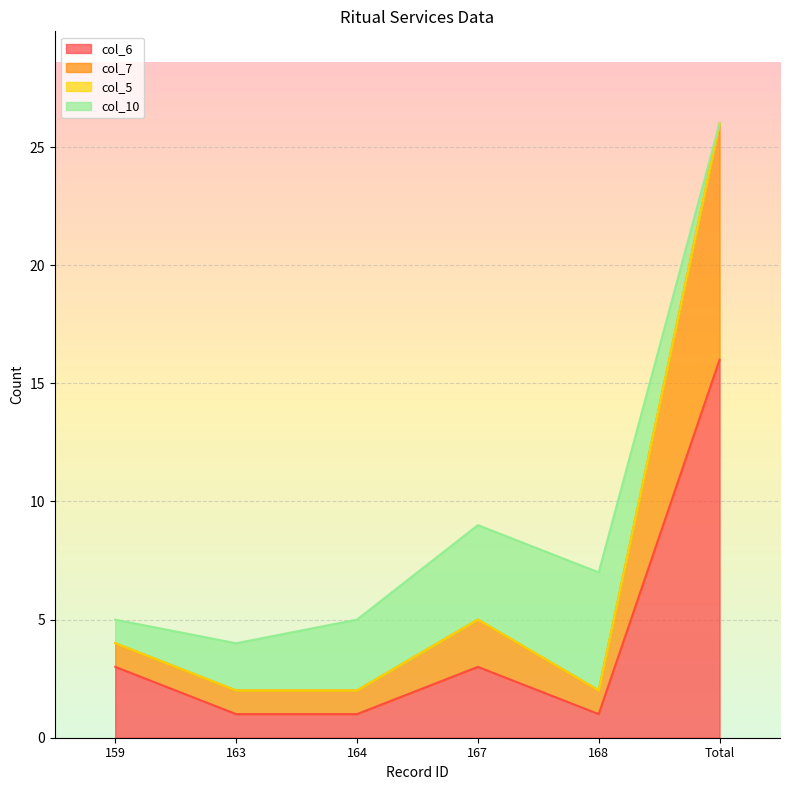

True or false: col_6 has a value of 2 at 168.

False